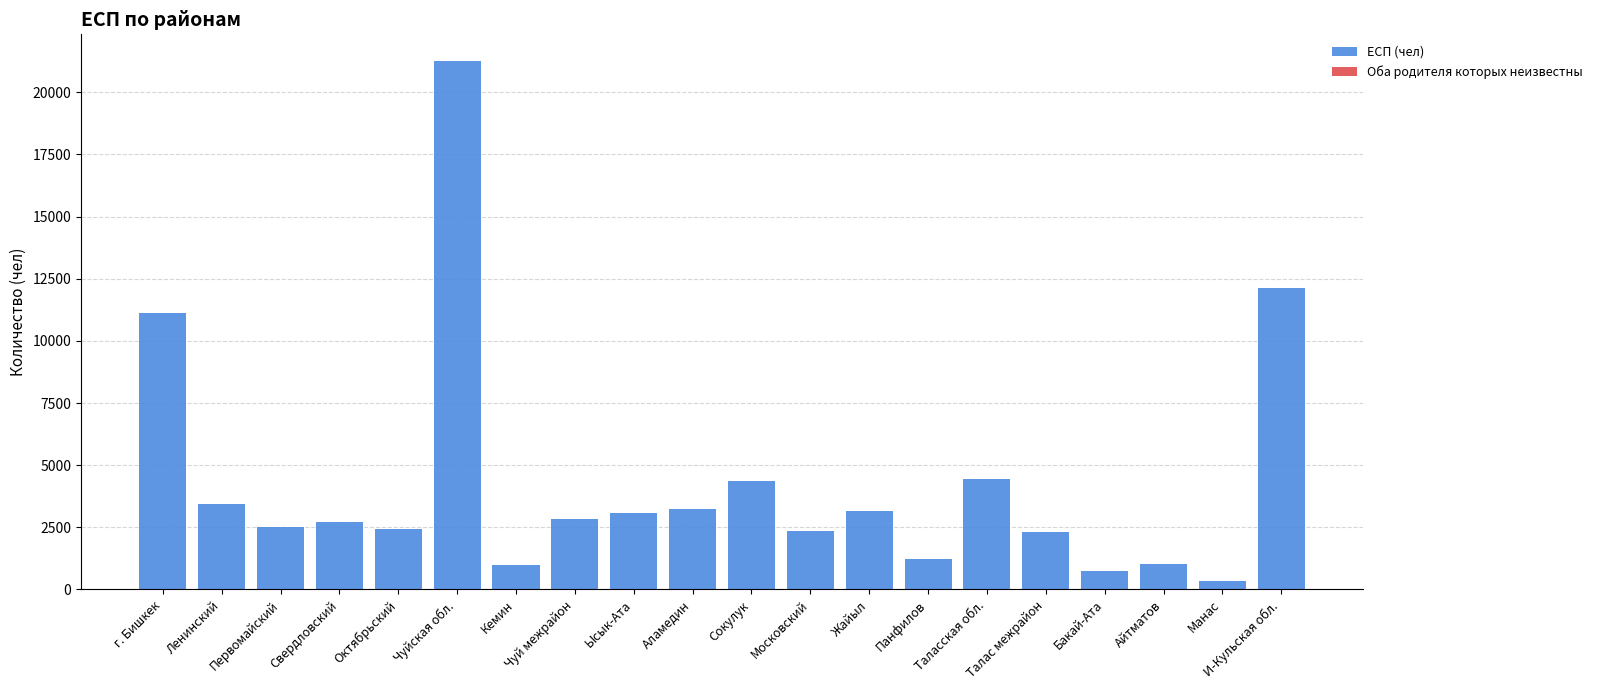

At which category is the sum across all series the highest?

Чуйская обл.